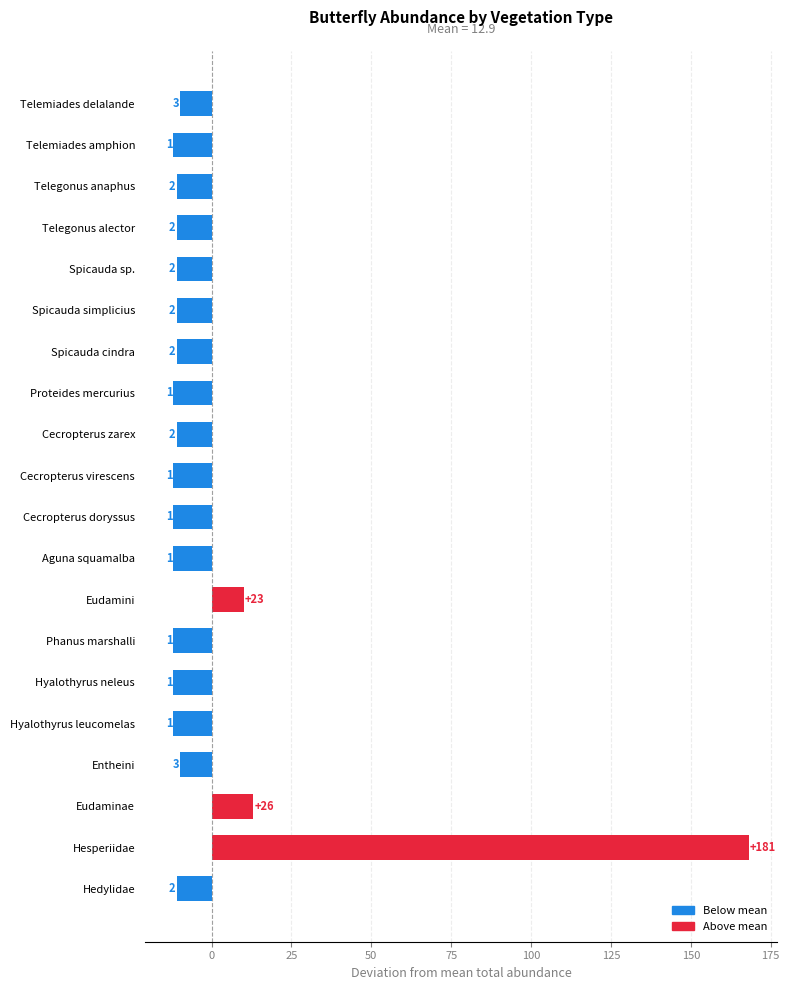

How many bars are there in total?

20